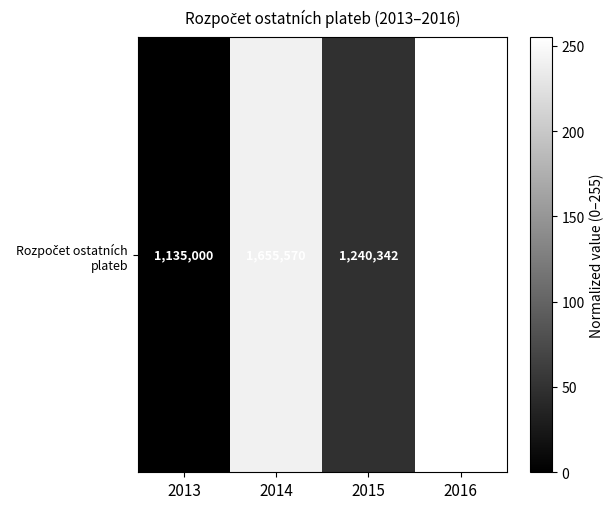

Which has a higher value, 2016 or 2015?

2016